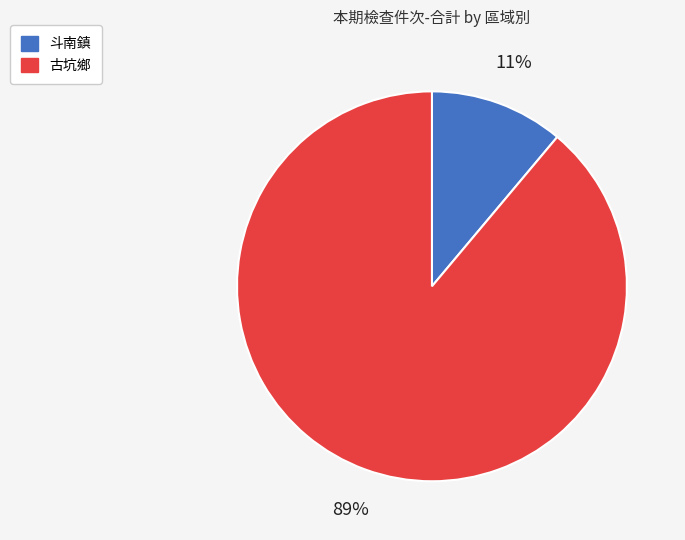

Which category has the biggest portion of the pie?

古坑鄉